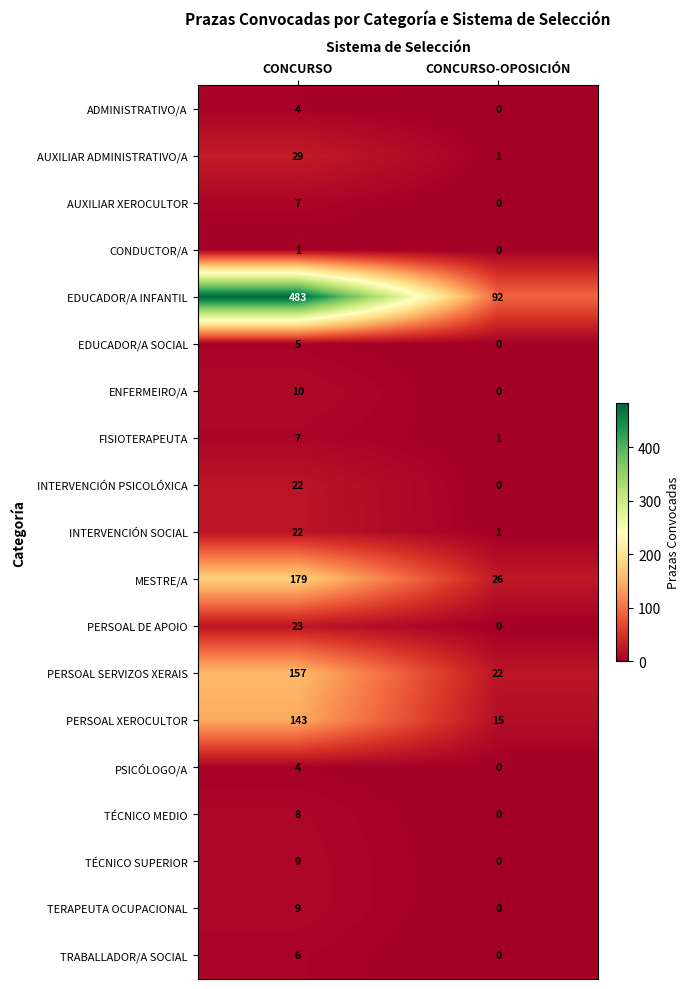

What is the highest value of the ENFERMEIRO/A series?

10